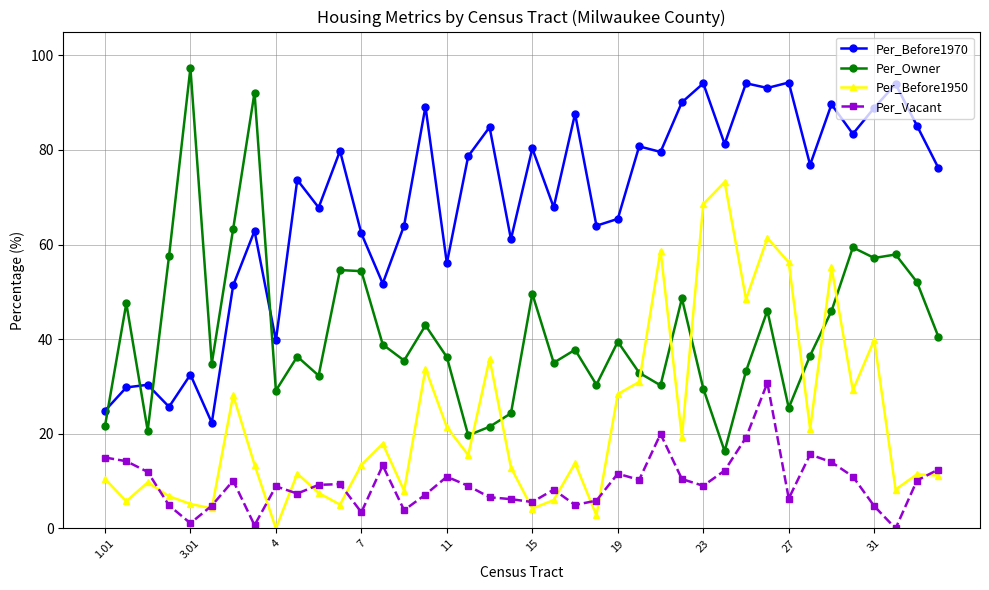

Rank the series by their average value, from highest to lowest.

Per_Before1970, Per_Owner, Per_Before1950, Per_Vacant